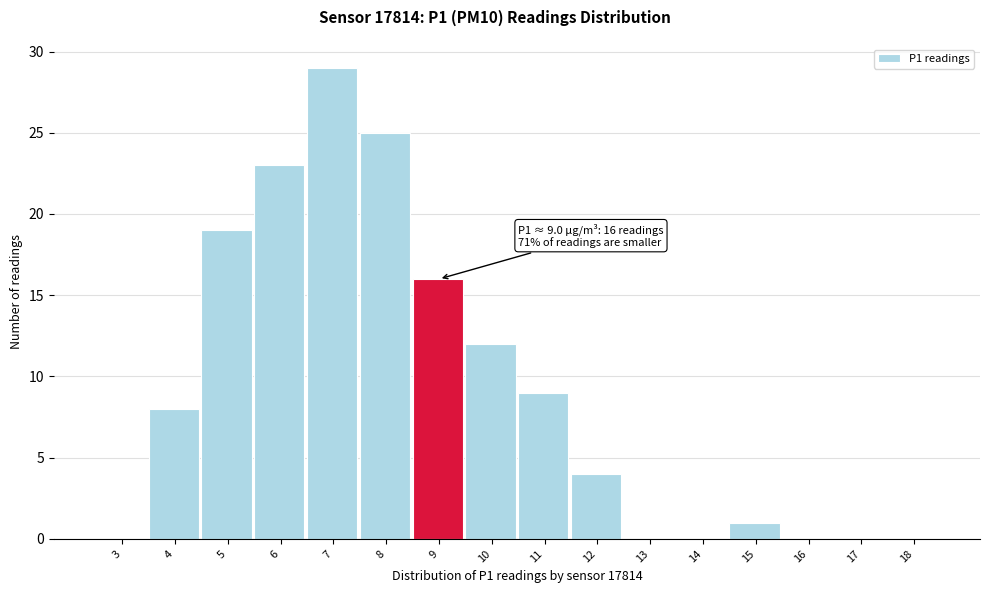

Reading left to right, transcribe all the data shown in this chart.

3=0	4=8	5=19	6=23	7=29	8=25	9=16	10=12	11=9	12=4	13=0	14=0	15=1	16=0	17=0	18=0